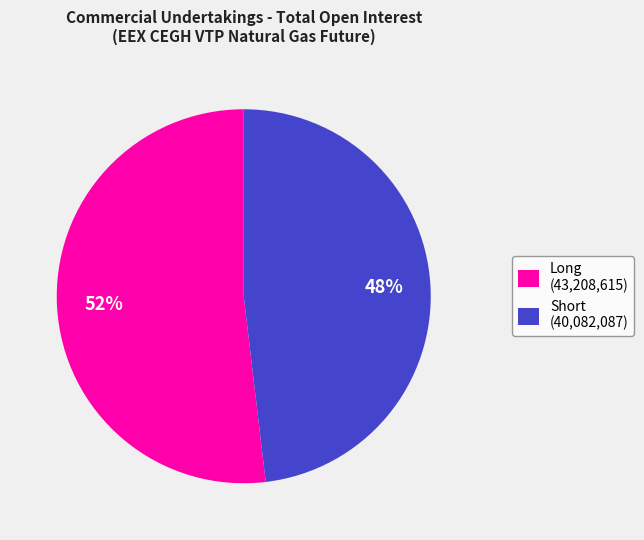

Combined, do Long (43,208,615) and Short (40,082,087) account for over 50%?

Yes